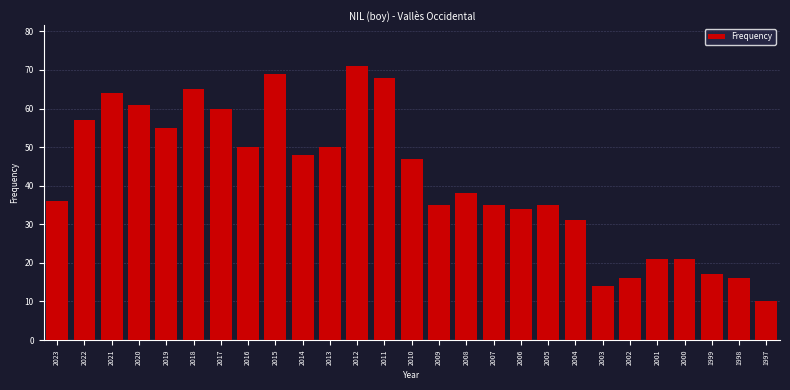

Reading left to right, transcribe all the data shown in this chart.

2023=36	2022=57	2021=64	2020=61	2019=55	2018=65	2017=60	2016=50	2015=69	2014=48	2013=50	2012=71	2011=68	2010=47	2009=35	2008=38	2007=35	2006=34	2005=35	2004=31	2003=14	2002=16	2001=21	2000=21	1999=17	1998=16	1997=10